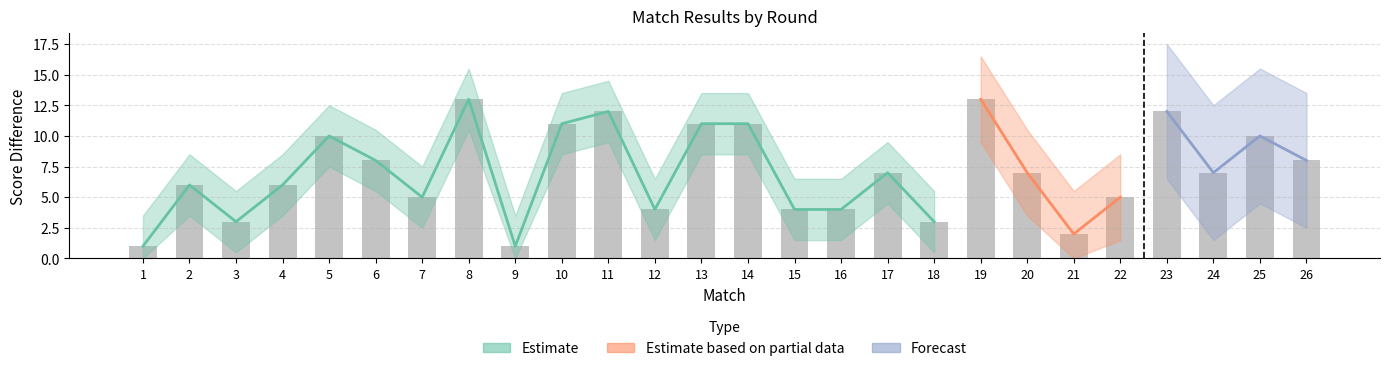

True or false: the data shows 4 at 12.

True